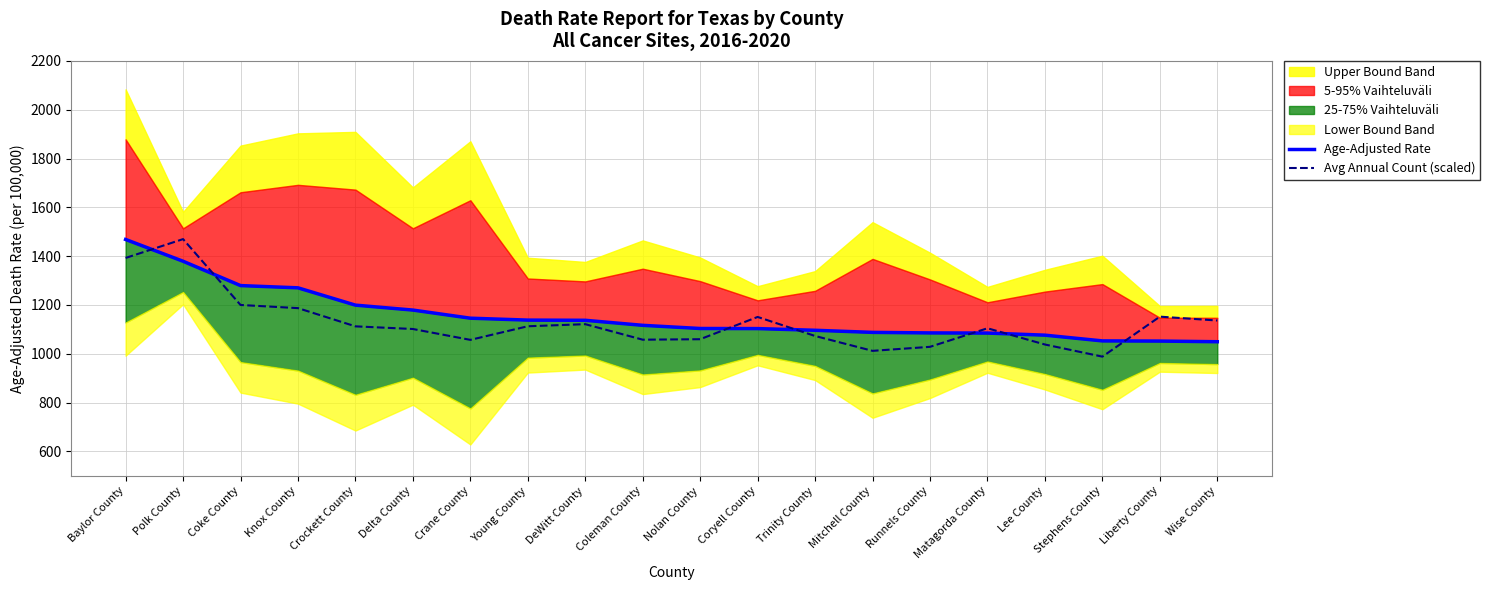

At which category is the sum across all series the highest?

Baylor County